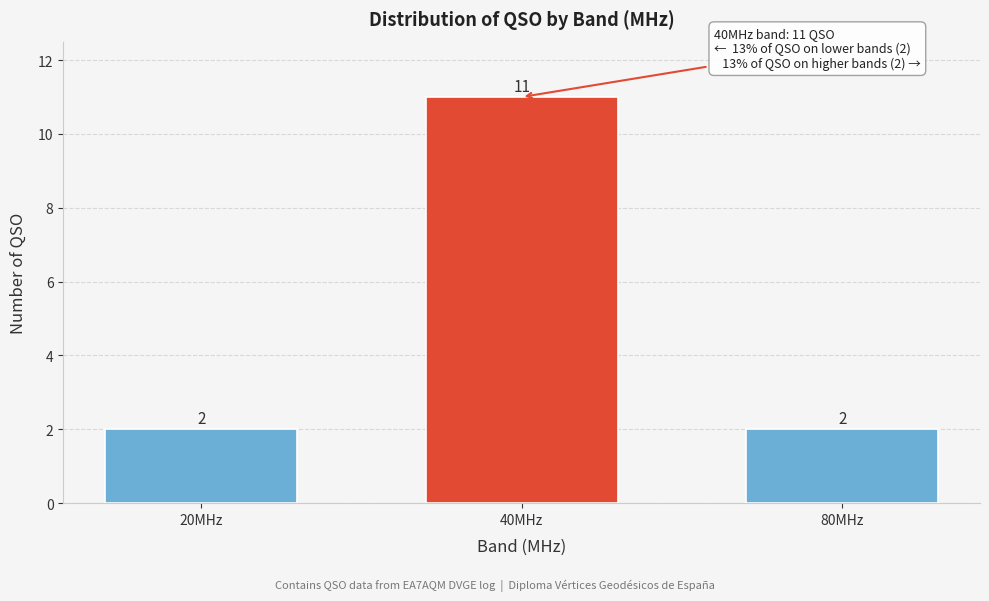

Reading left to right, extract all data points from this chart.

2	11	2